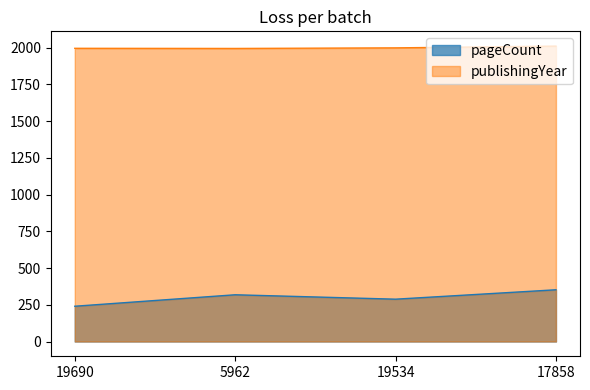

What is the difference between the maximum and second lowest values in the publishingYear series?

15